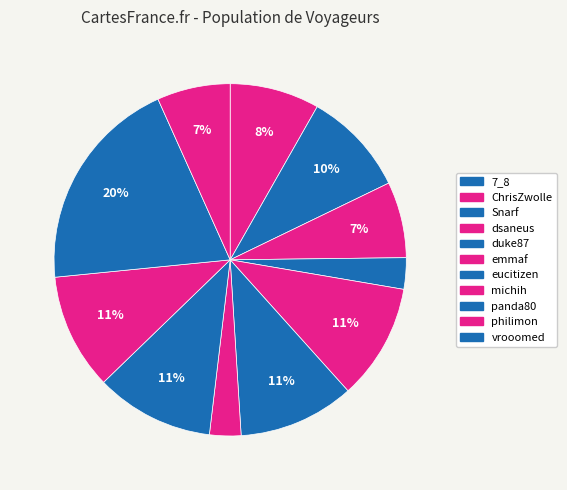

To the nearest percent, what is the average slice percentage?

9%